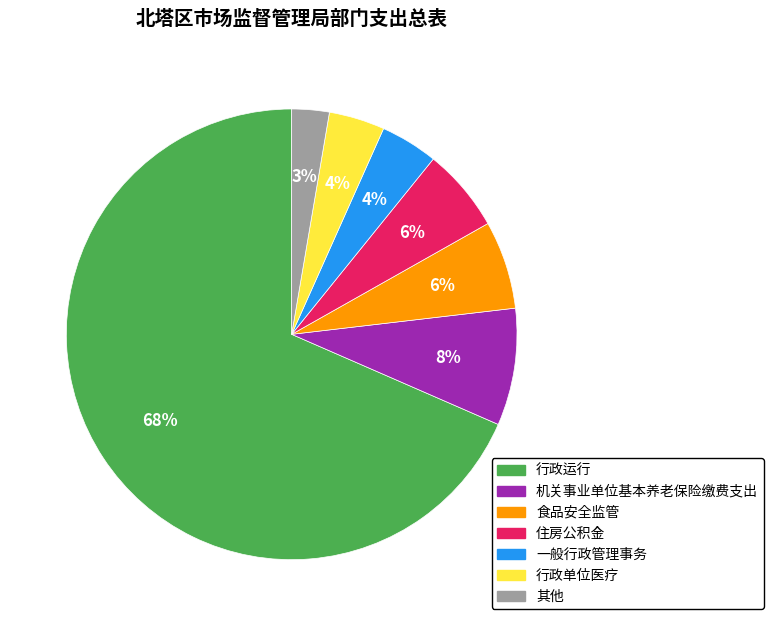

Combined, do 住房公积金 and 食品安全监管 account for over 50%?

No